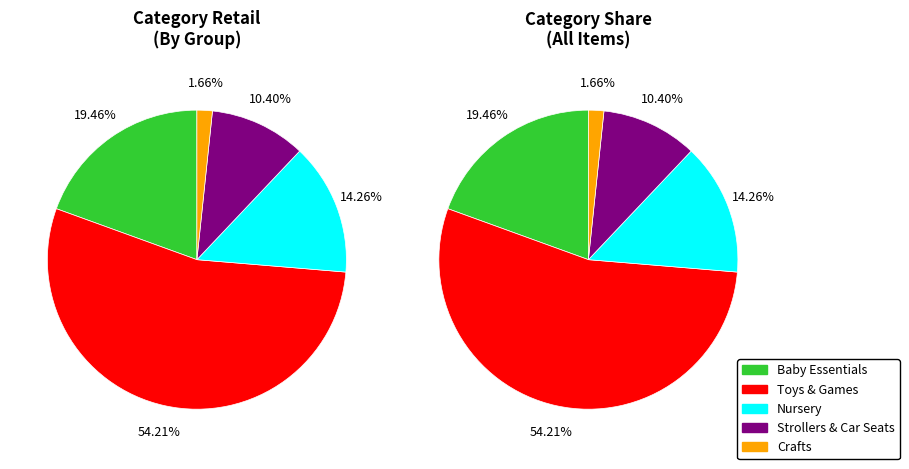

To the nearest percent, what is the combined percentage of 15 and 3?

17%